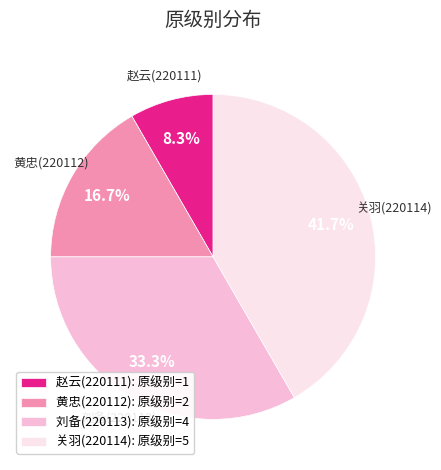

Is it true that 赵云(220111) is 8% of the pie?

True